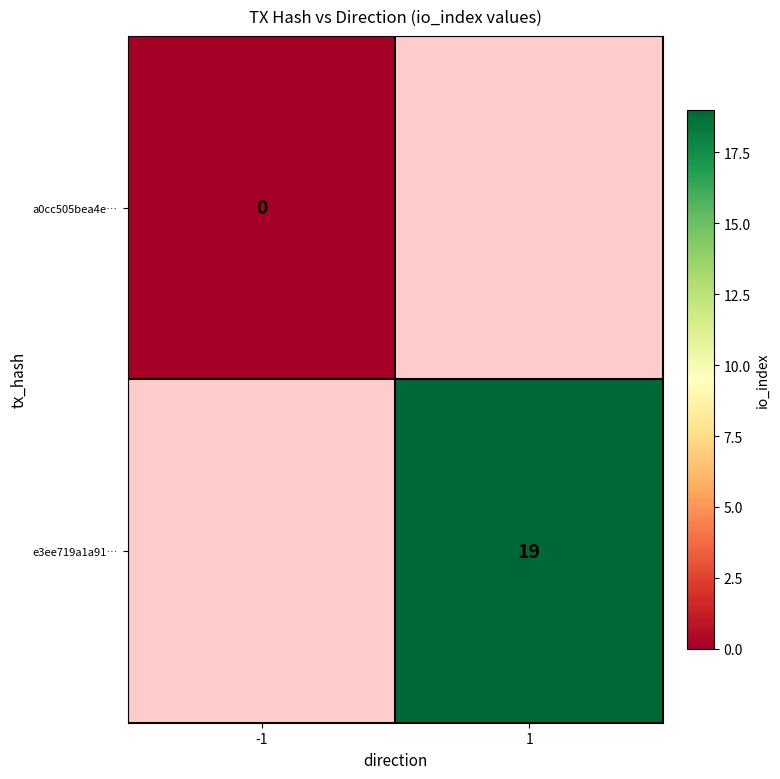

The e3ee719a1a91… series shows 9 at 1. True or false?

False